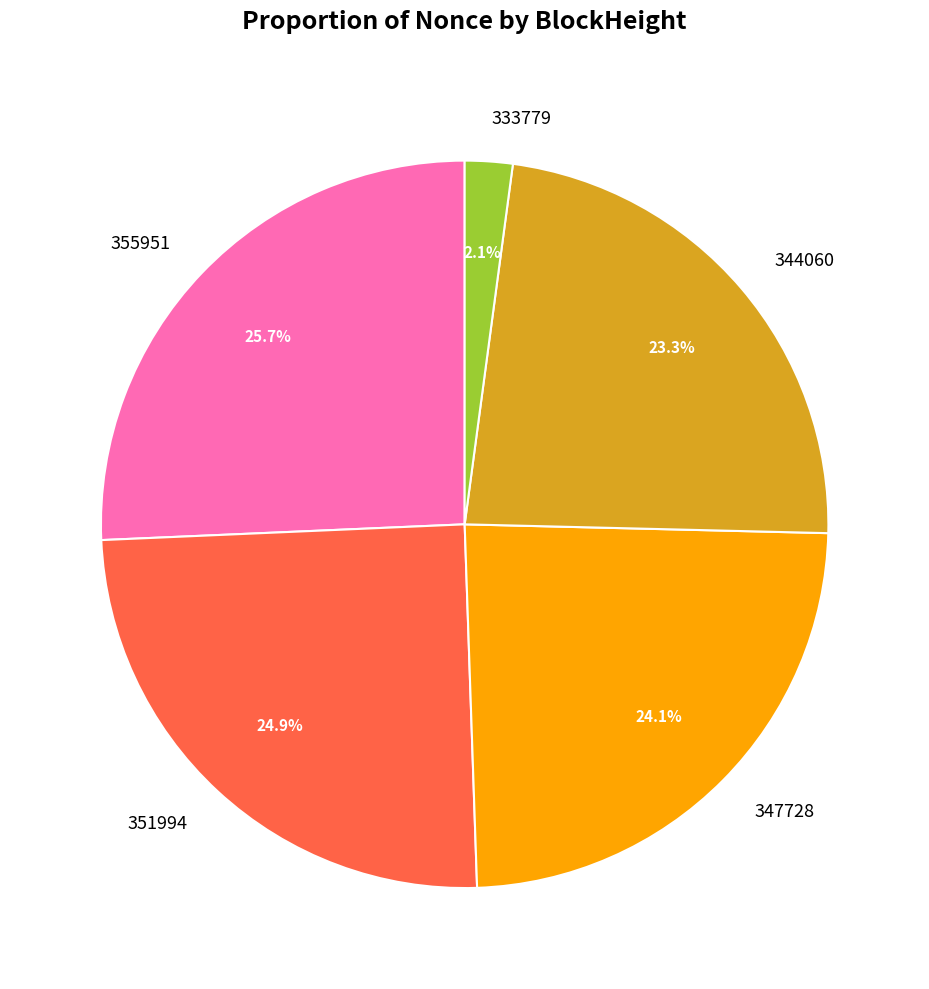

How many segments does this pie chart have?

5